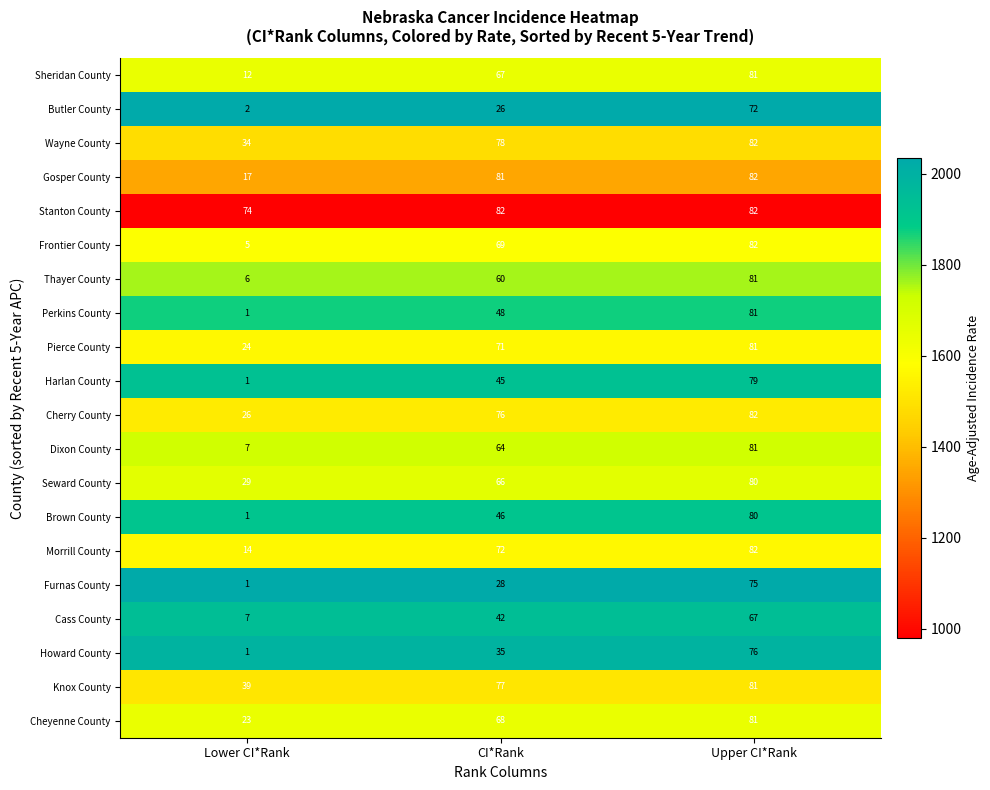

What is the difference between the Furnas County values at Upper CI*Rank and Lower CI*Rank?

74